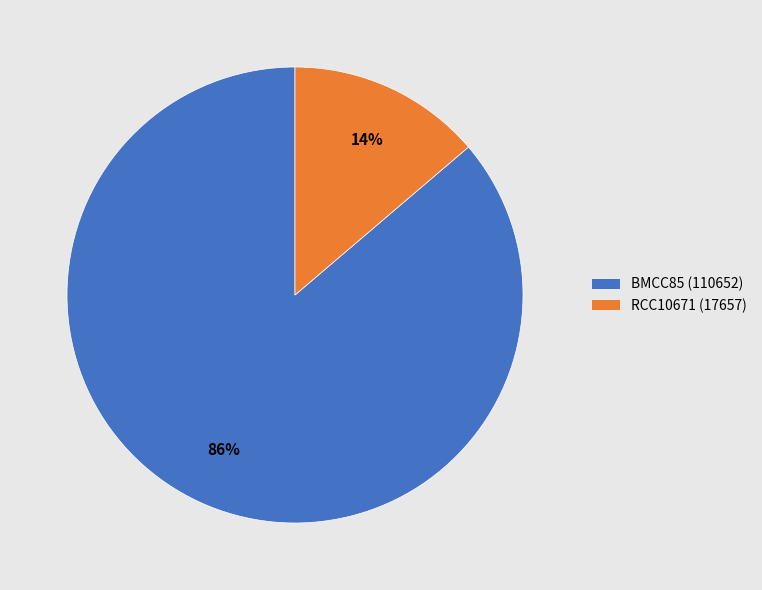

Which category accounts for the majority?

BMCC85